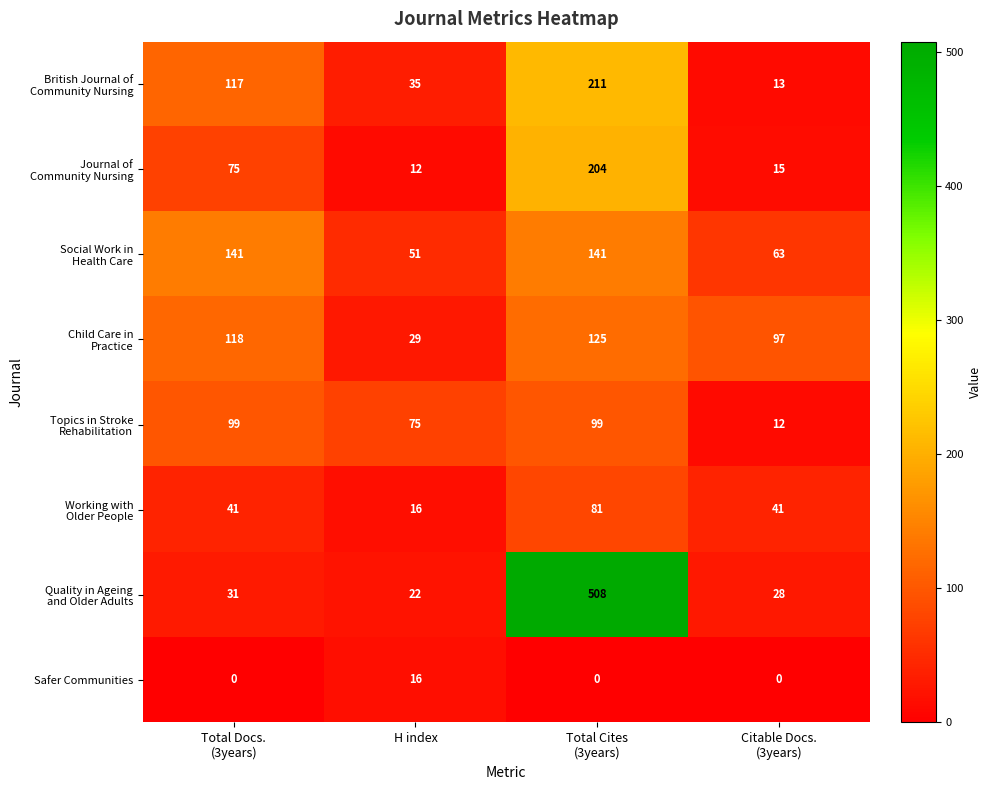

What is the maximum value shown in the chart?

508